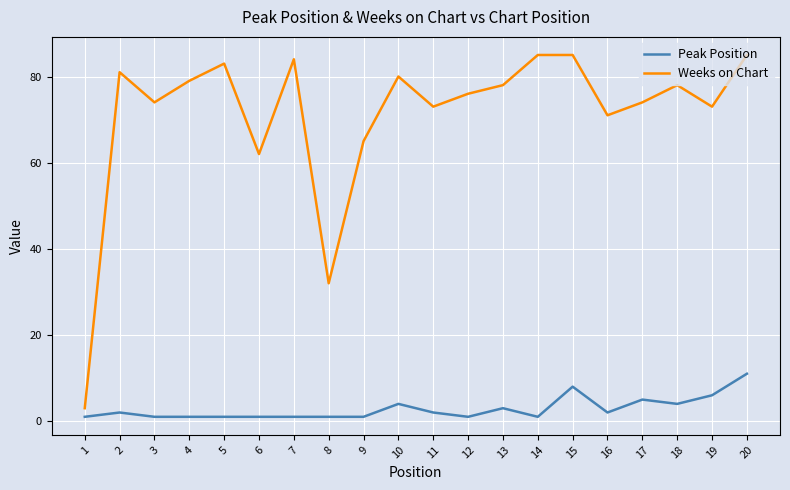

Between 8 and 12, which series saw the biggest shift?

Weeks on Chart